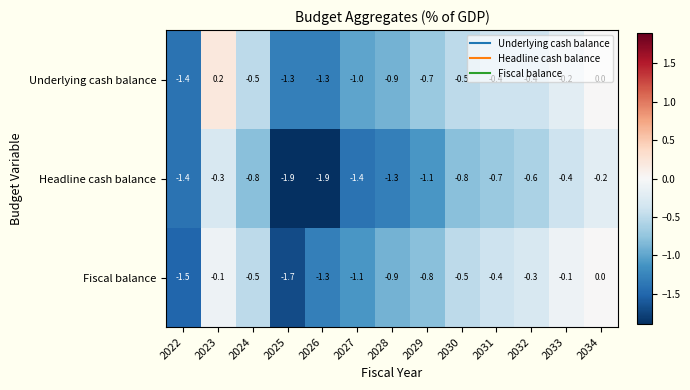

How many categories are shown in the chart?

13